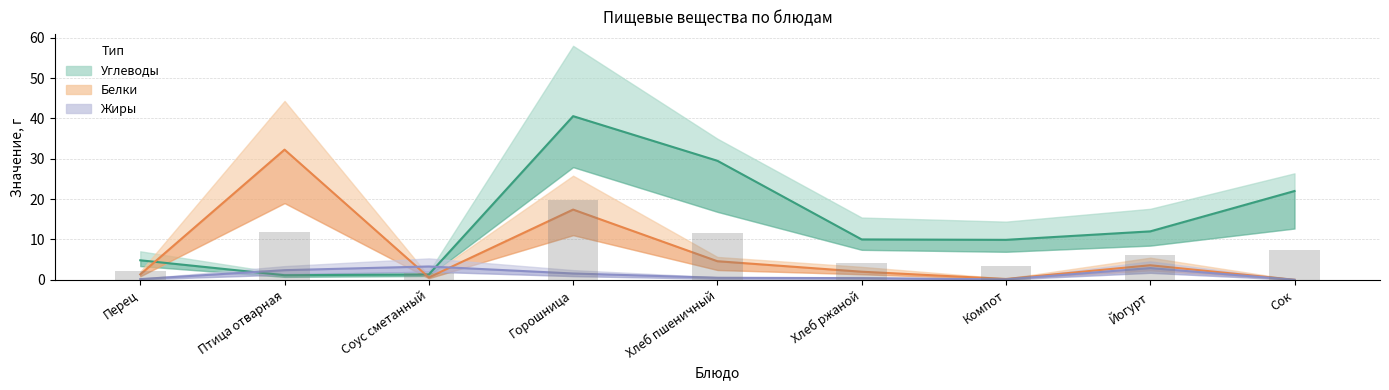

What is the spread (max minus min) of values at Хлеб ржаной?

9.6